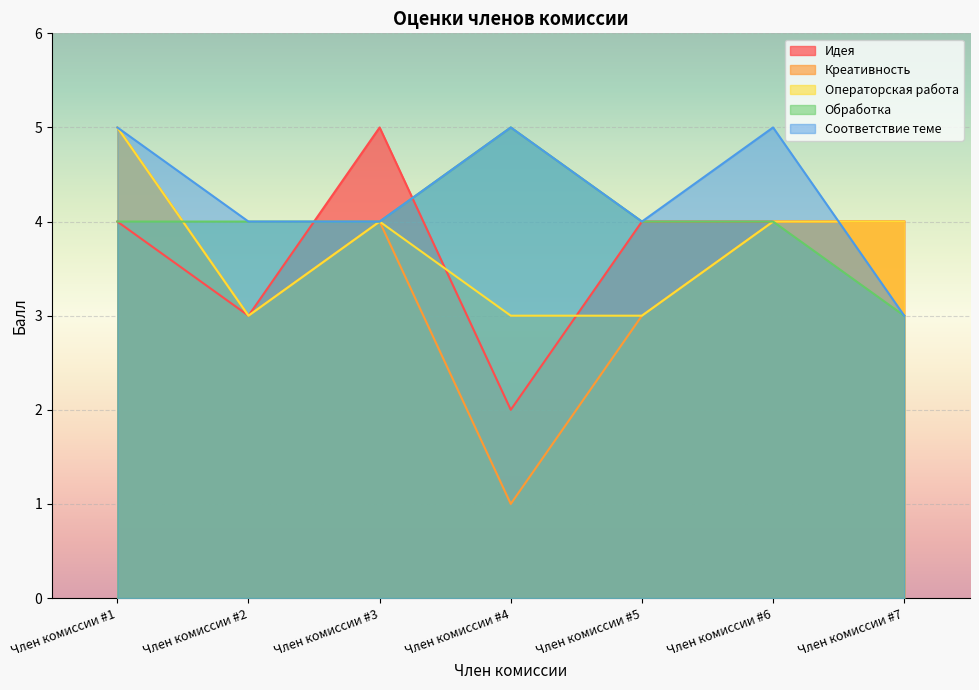

What is the difference between the second highest and minimum values in the Креативность series?

3